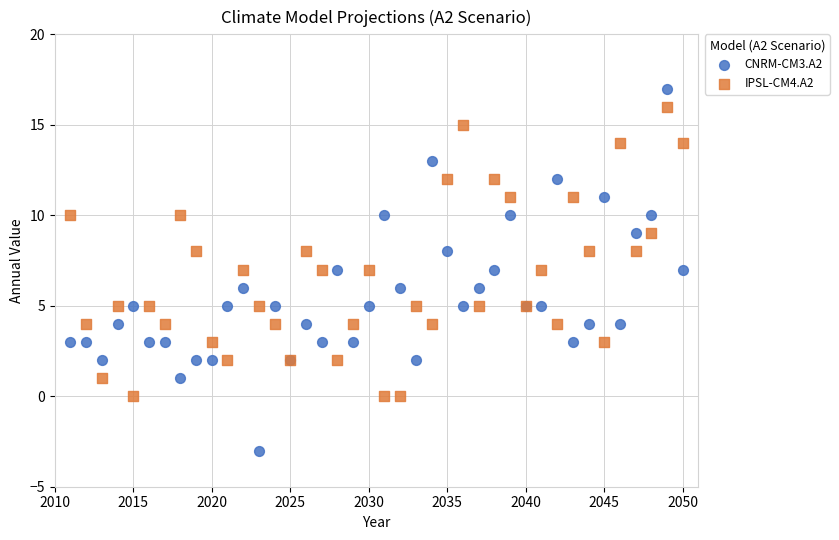

Which series contains the highest Y value?

CNRM-CM3.A2